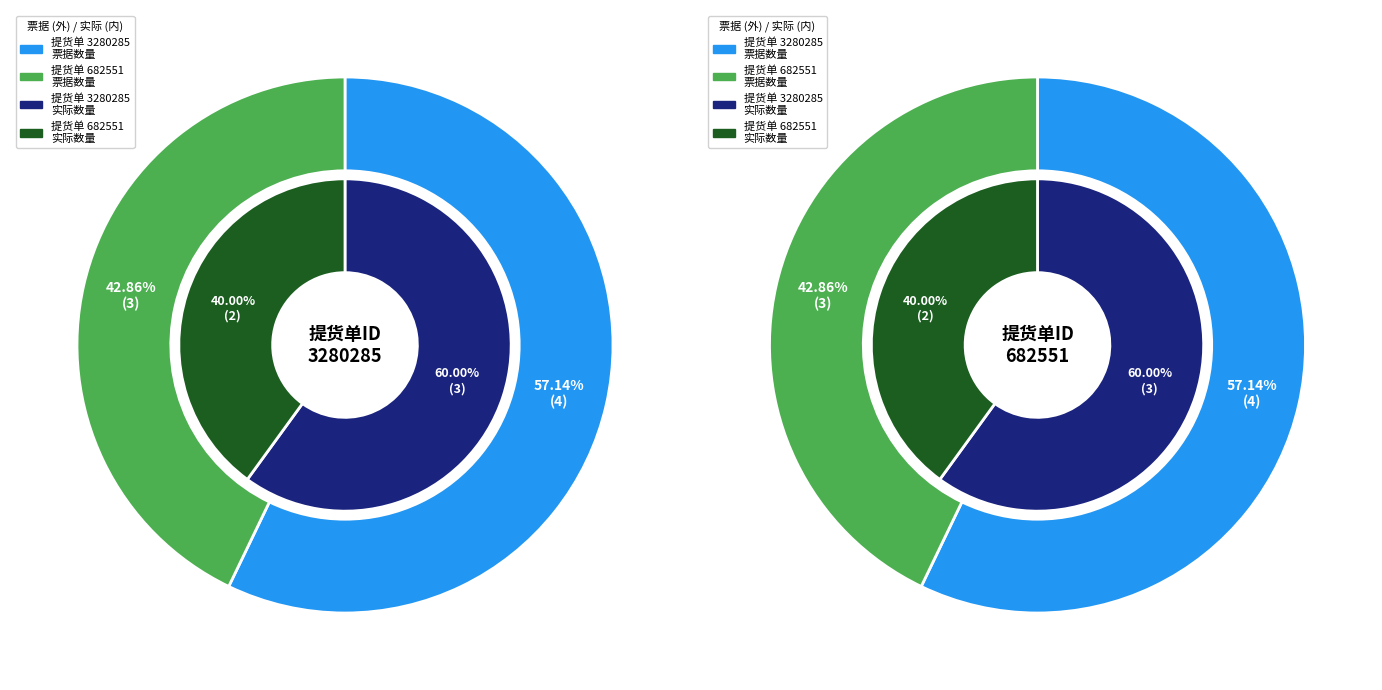

Which category has the smallest portion of the pie?

682551